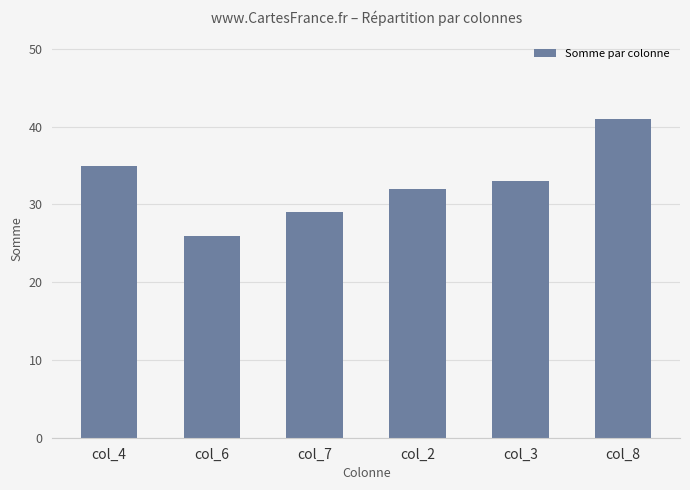

What is the sum of all values?

196